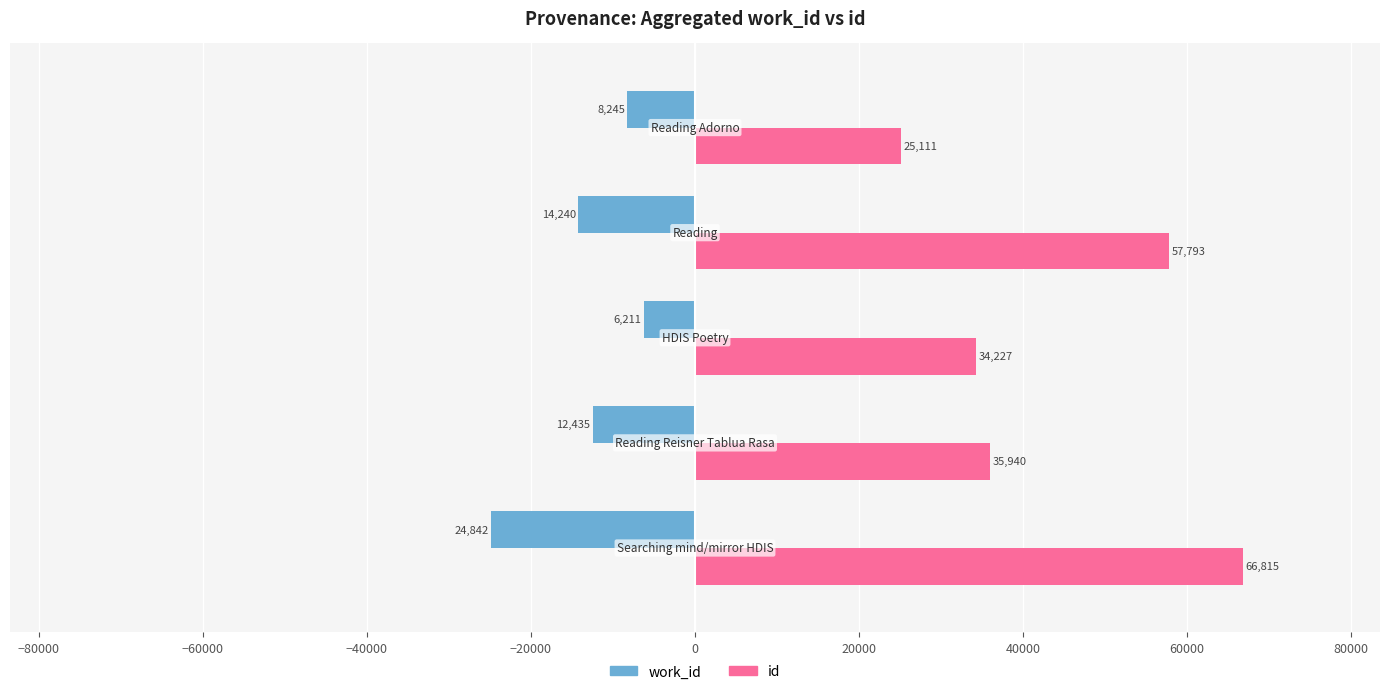

The work_id series shows -6211 at 2. True or false?

True